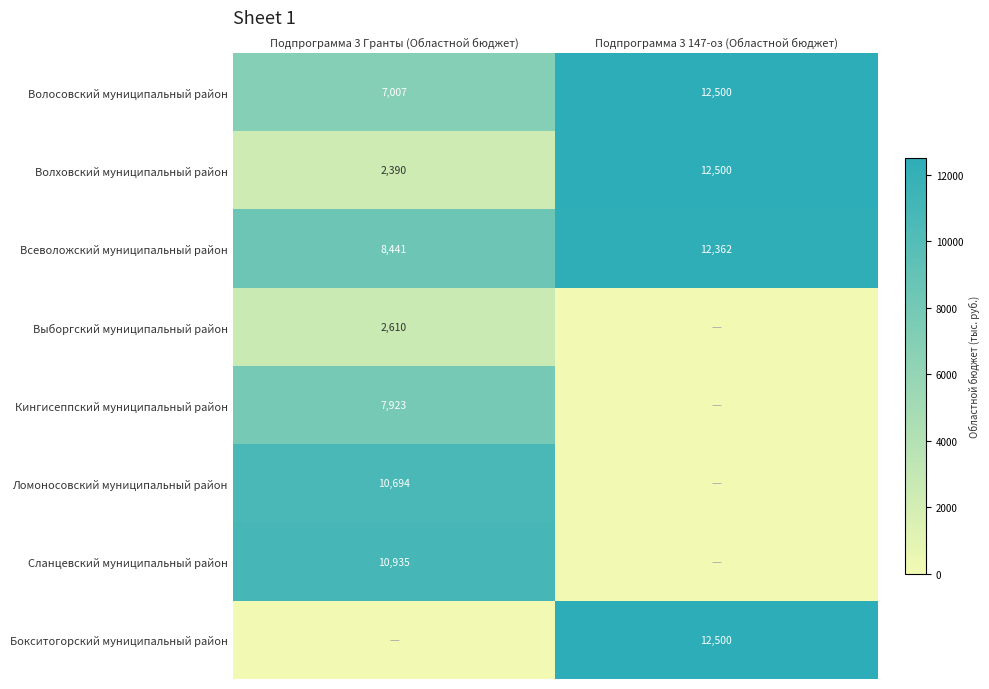

Which category has the highest value in the Волховский муниципальный район series?

Подпрограмма 3 147-оз (Областной бюджет)